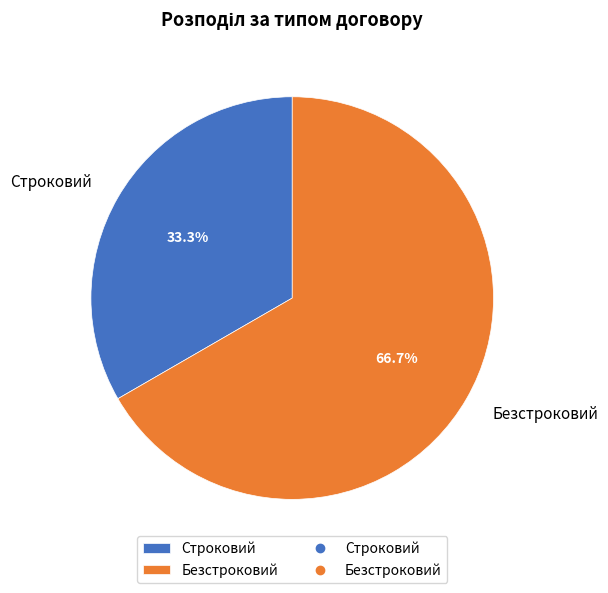

How much of the chart is everything except Строковий?

66.7%